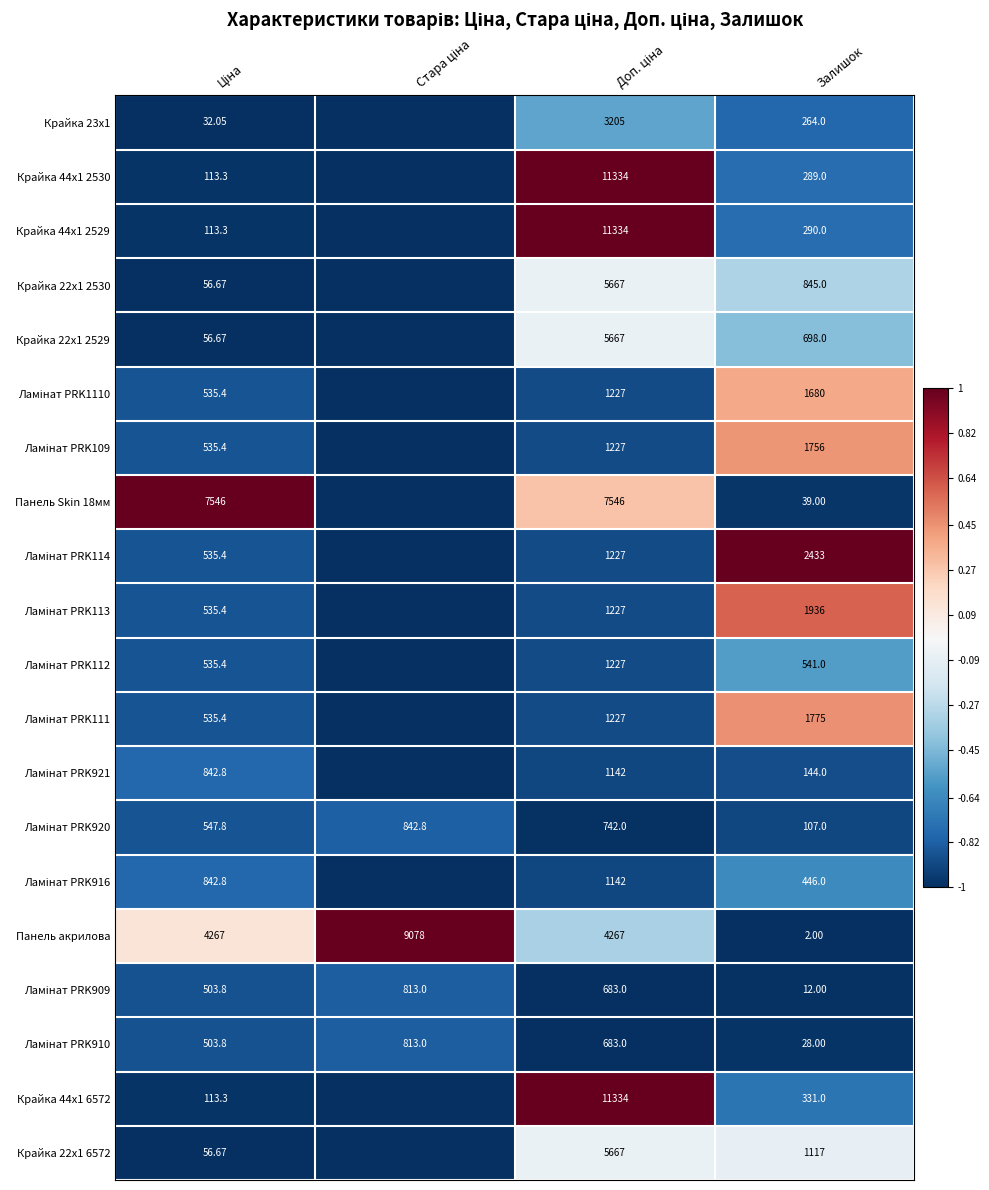

List the series in order of their peak value, highest first.

Крайка 44x1 2530, Крайка 44x1 2529, Панель Skin 18мм, Ламінат PRK114, Панель акрилова, Крайка 44x1 6572, Ламінат PRK113, Ламінат PRK111, Ламінат PRK109, Ламінат PRK1110, Крайка 22x1 2530, Крайка 22x1 2529, Крайка 22x1 6572, Крайка 23x1, Ламінат PRK112, Ламінат PRK916, Ламінат PRK921, Ламінат PRK920, Ламінат PRK909, Ламінат PRK910